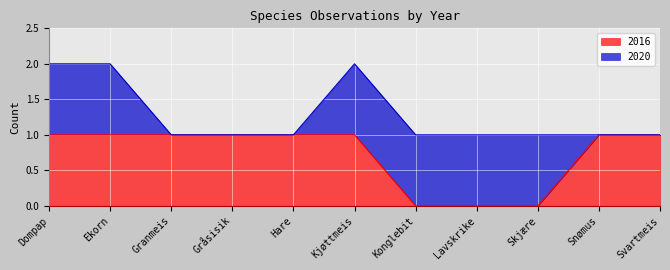

Reading left to right, list all the values displayed in this chart.

1	1	1	1	1	1	0	0	0	1	1